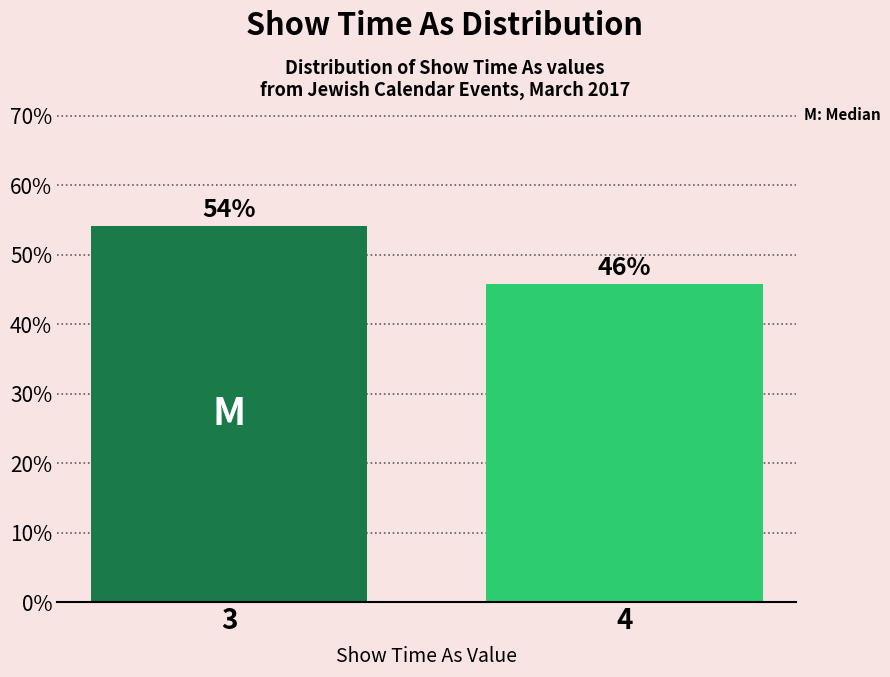

The chart shows a value of 54.2 at 3. True or false?

True